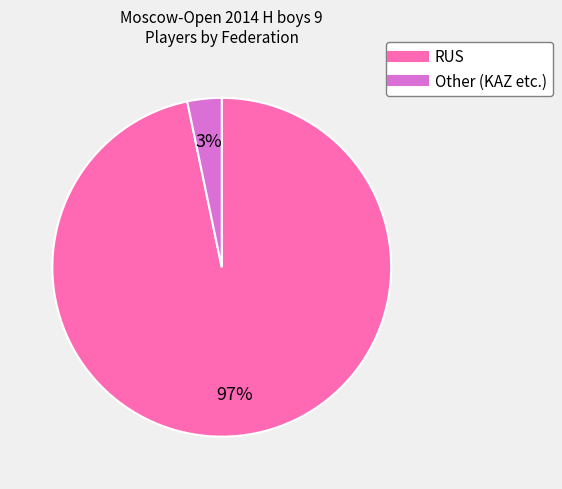

Is RUS the majority of the pie?

Yes